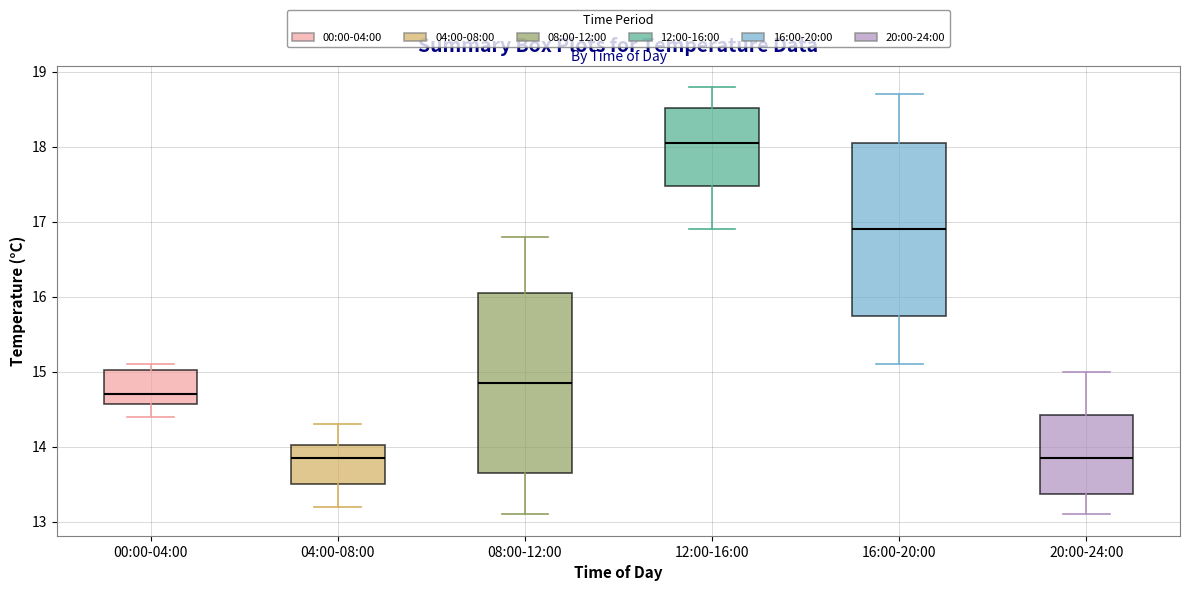

Reading left to right, read every box against the y-axis: the position of its median line, the range the box covers, and the ends of its whiskers. The values are not printed on the chart, so give them approximately, as read against the axis.

00:00-04:00: median 14.7, box 14.6 to 15.0, whiskers 14.4 to 15.1
04:00-08:00: median 13.9, box 13.5 to 14.0, whiskers 13.2 to 14.3
08:00-12:00: median 14.9, box 13.7 to 16.1, whiskers 13.1 to 16.8
12:00-16:00: median 18.1, box 17.5 to 18.5, whiskers 16.9 to 18.8
16:00-20:00: median 16.9, box 15.8 to 18.1, whiskers 15.1 to 18.7
20:00-24:00: median 13.9, box 13.4 to 14.4, whiskers 13.1 to 15.0